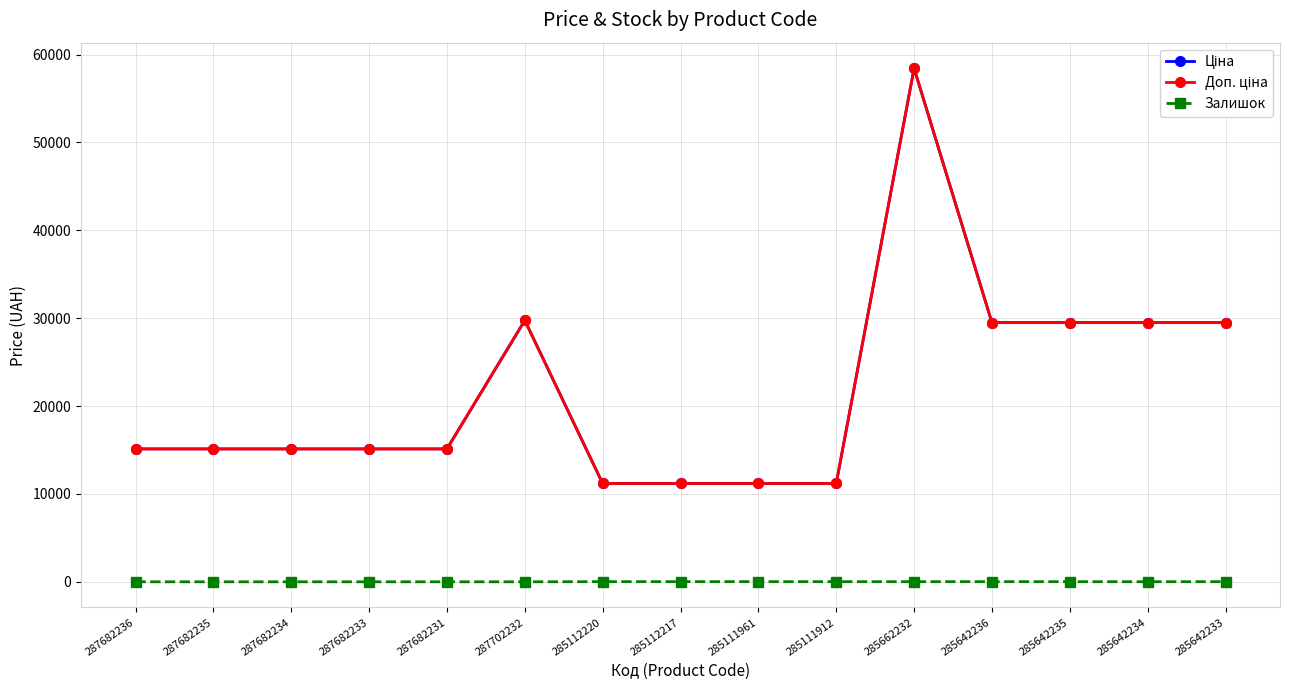

What position from the right is 287682231?

11